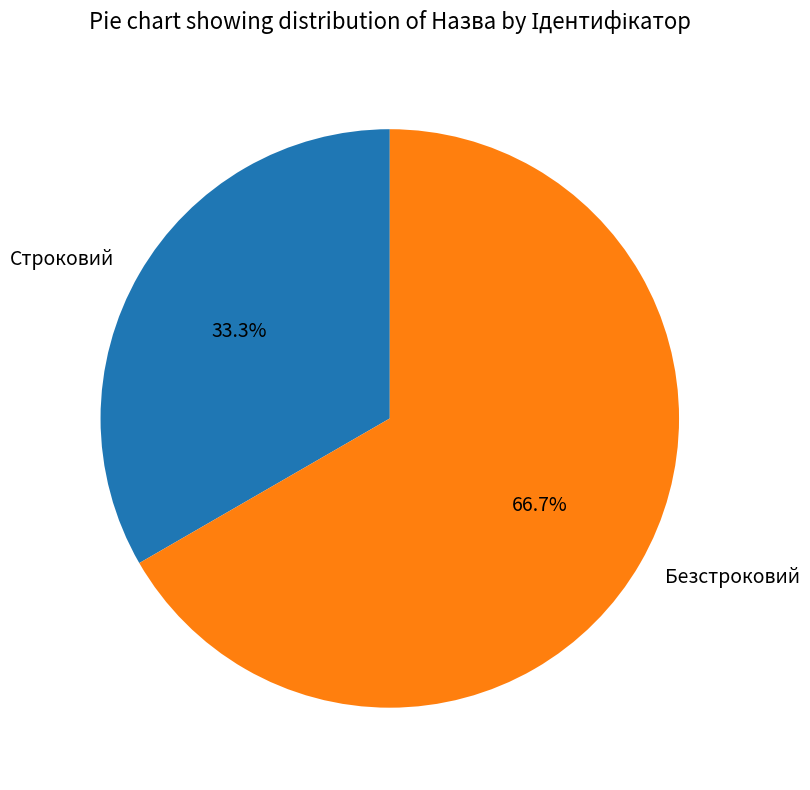

Between Строковий and Безстроковий, which is larger?

Безстроковий